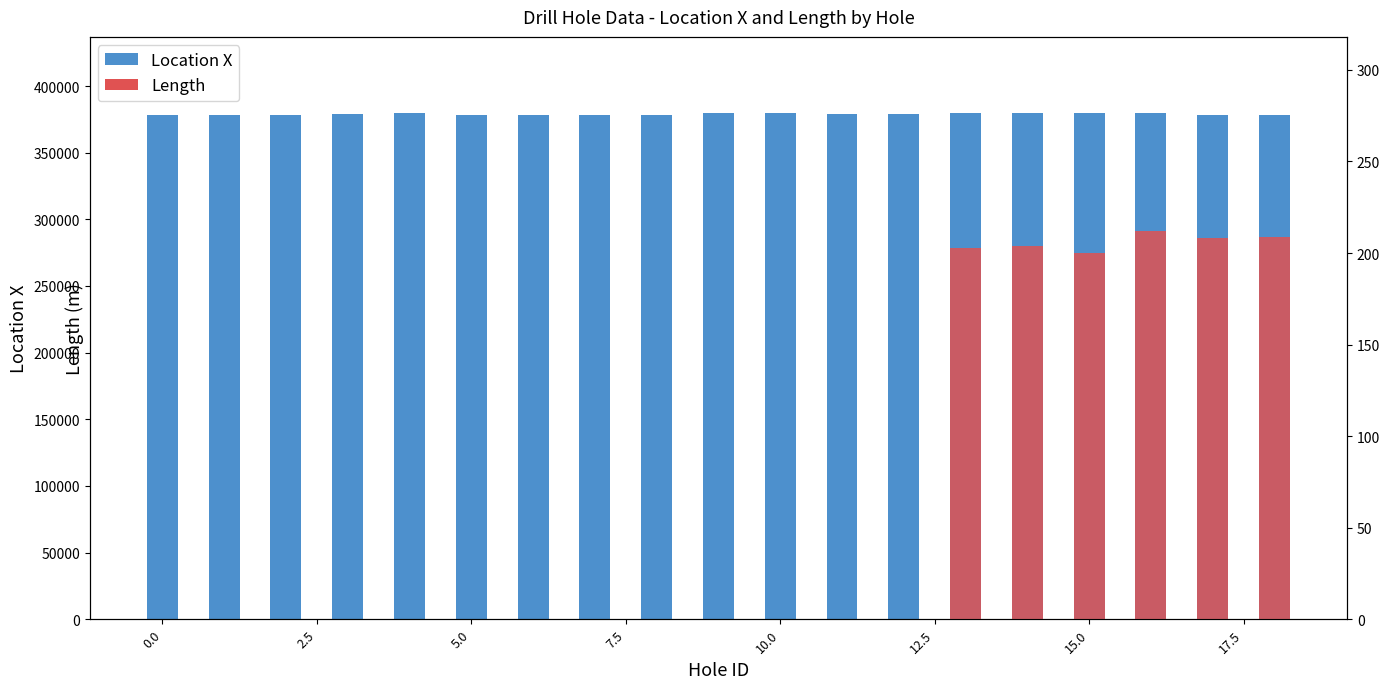

The chart shows a value of 657095 at JR-19-01. True or false?

False